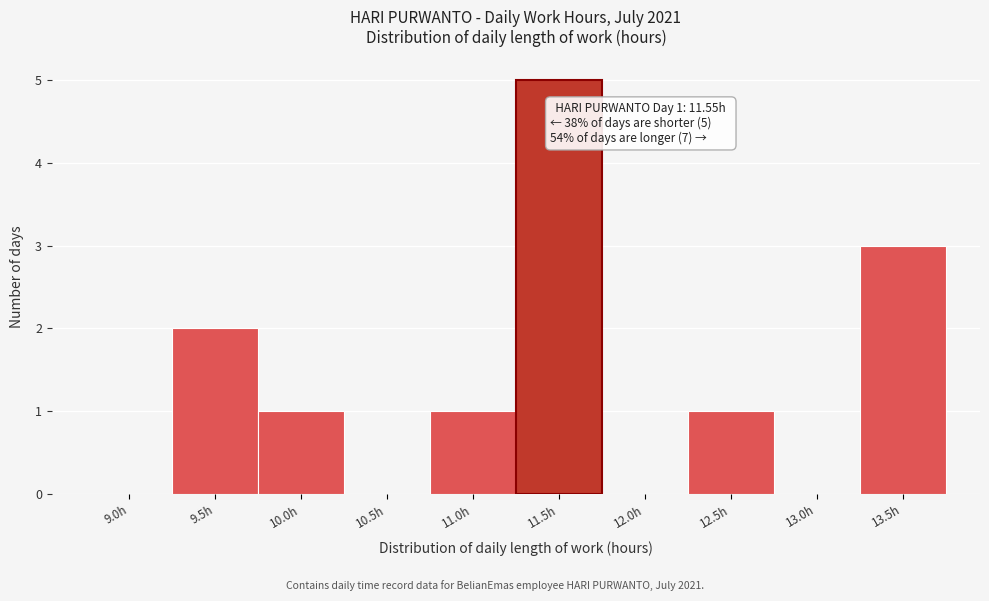

Reading left to right, transcribe all the data shown in this chart.

9.0h=0	9.5h=2	10.0h=1	10.5h=0	11.0h=1	11.5h=5	12.0h=0	12.5h=1	13.0h=0	13.5h=3